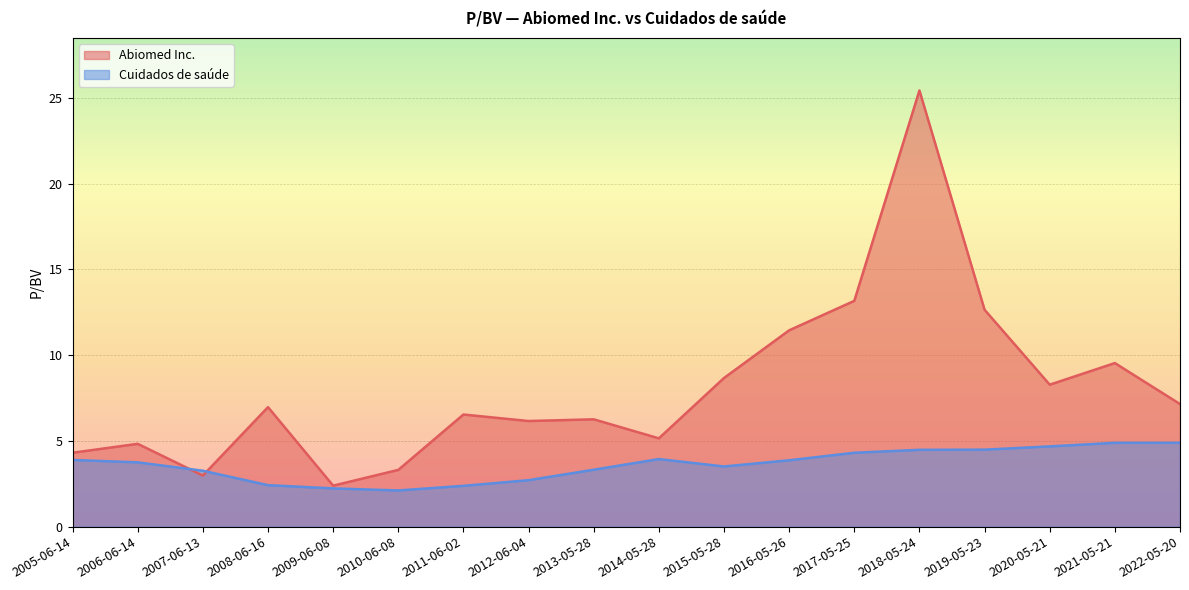

Reading right to left, list all the values displayed in this chart.

Abiomed Inc.: 2005-06-14=4.3	2006-06-14=4.8	2007-06-13=3.0	2008-06-16=7.0	2009-06-08=2.4	2010-06-08=3.3	2011-06-02=6.5	2012-06-04=6.2	2013-05-28=6.3	2014-05-28=5.2	2015-05-28=8.7	2016-05-26=11.4	2017-05-25=13.2	2018-05-24=25.4	2019-05-23=12.7	2020-05-21=8.3	2021-05-21=9.5	2022-05-20=7.2
Cuidados de saúde: 2005-06-14=3.9	2006-06-14=3.8	2007-06-13=3.3	2008-06-16=2.4	2009-06-08=2.2	2010-06-08=2.1	2011-06-02=2.4	2012-06-04=2.7	2013-05-28=3.3	2014-05-28=3.9	2015-05-28=3.5	2016-05-26=3.9	2017-05-25=4.3	2018-05-24=4.5	2019-05-23=4.5	2020-05-21=4.7	2021-05-21=4.9	2022-05-20=4.9